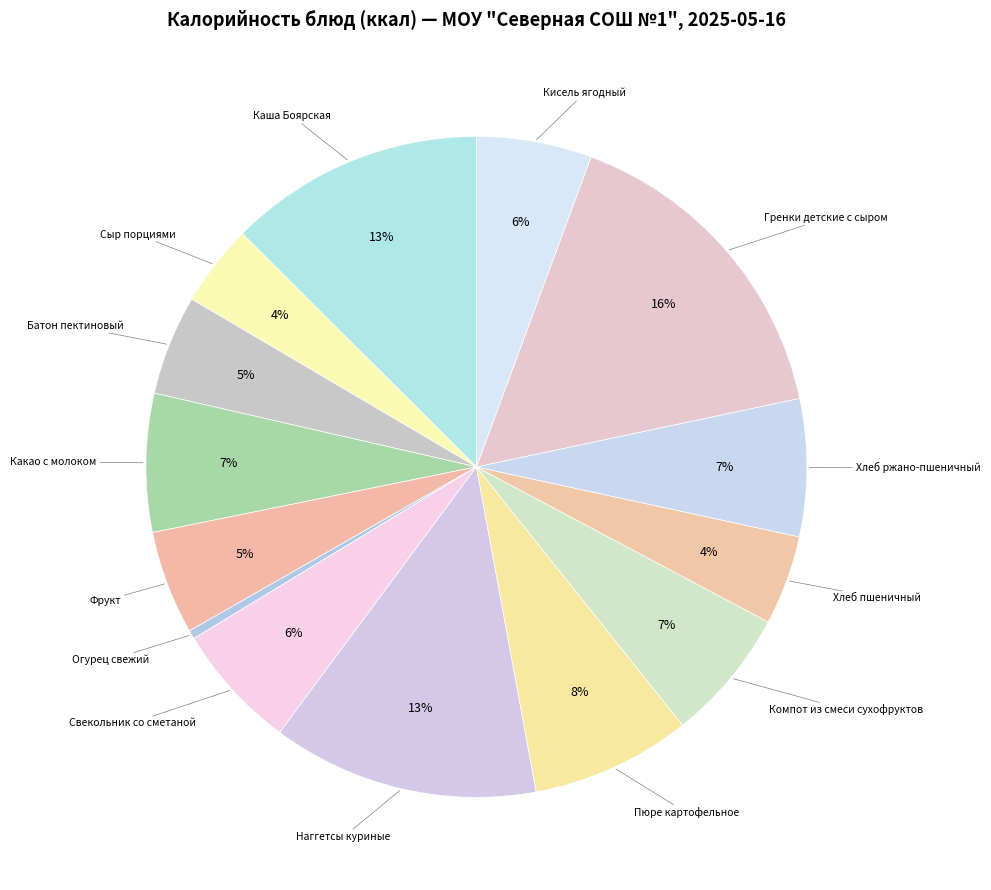

What is the smallest slice in the pie chart?

Огурец свежий